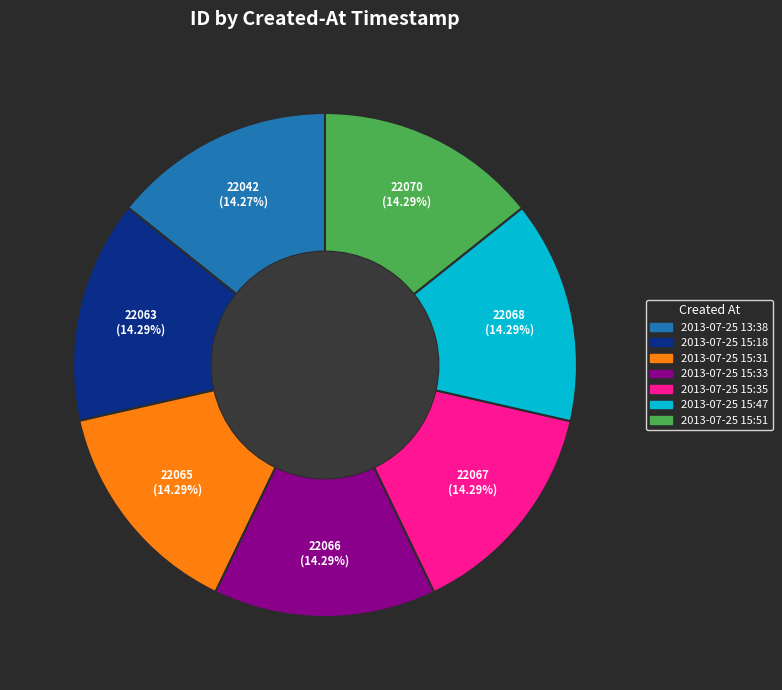

What percentage is the 2013-07-25 15:51 slice, to the nearest percent?

14%